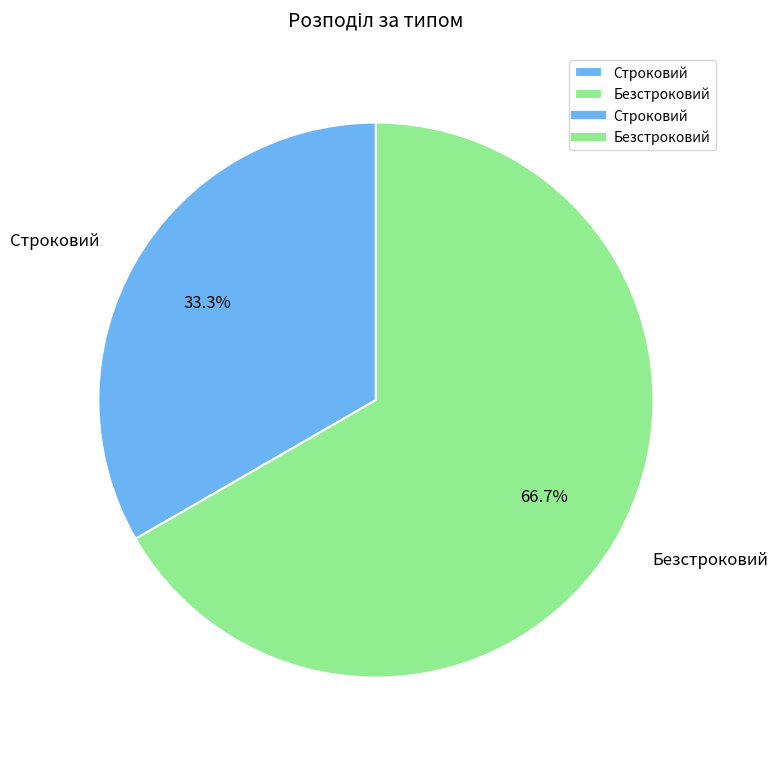

What is the ratio of the value at Строковий to the value at Безстроковий?

0.5